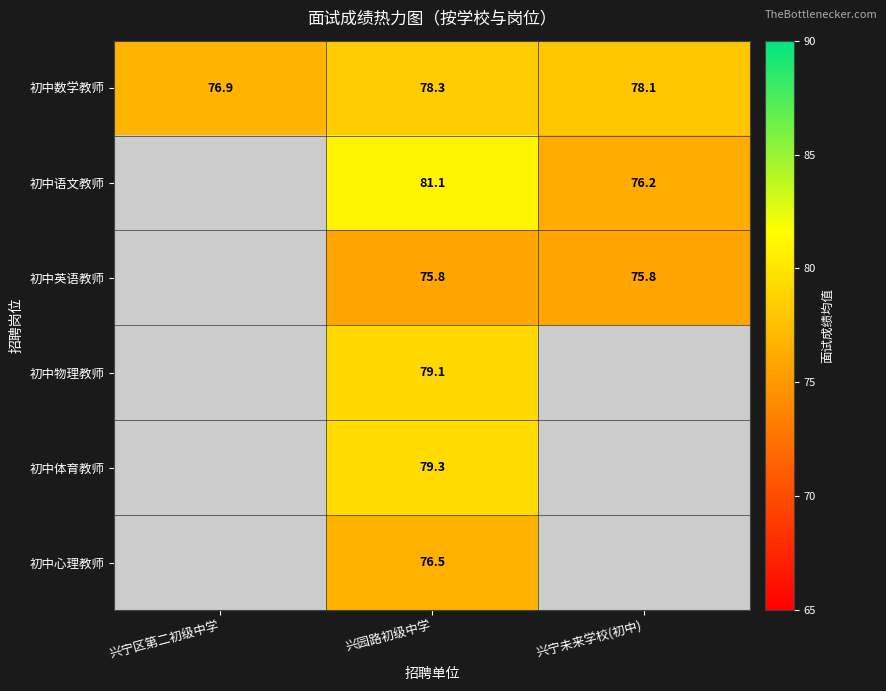

Which label corresponds to the largest value in the chart?

兴园路初级中学